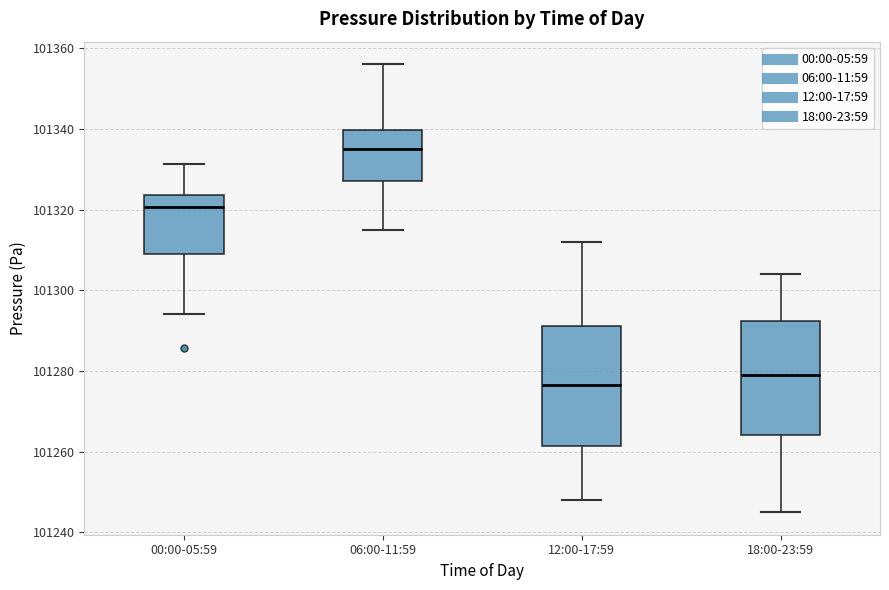

Reading left to right, transcribe this box plot: for each box, give where its median line is, the range the box spans, and where its two whiskers end, as read against the y-axis. The values are not printed on the chart, so give them approximately, as read against the axis.

00:00-05:59: median 101320, box 101310 to 101324, whiskers 101294 to 101332
06:00-11:59: median 101334, box 101328 to 101340, whiskers 101316 to 101356
12:00-17:59: median 101276, box 101262 to 101292, whiskers 101248 to 101312
18:00-23:59: median 101280, box 101264 to 101292, whiskers 101246 to 101304